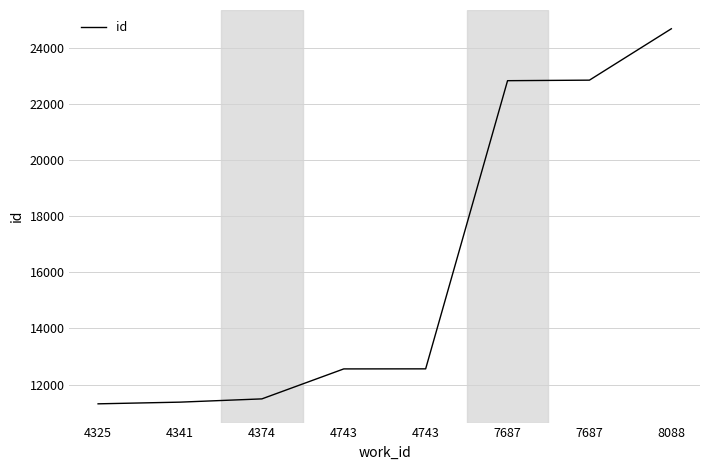

The value at 8088 is 24675. True or false?

True